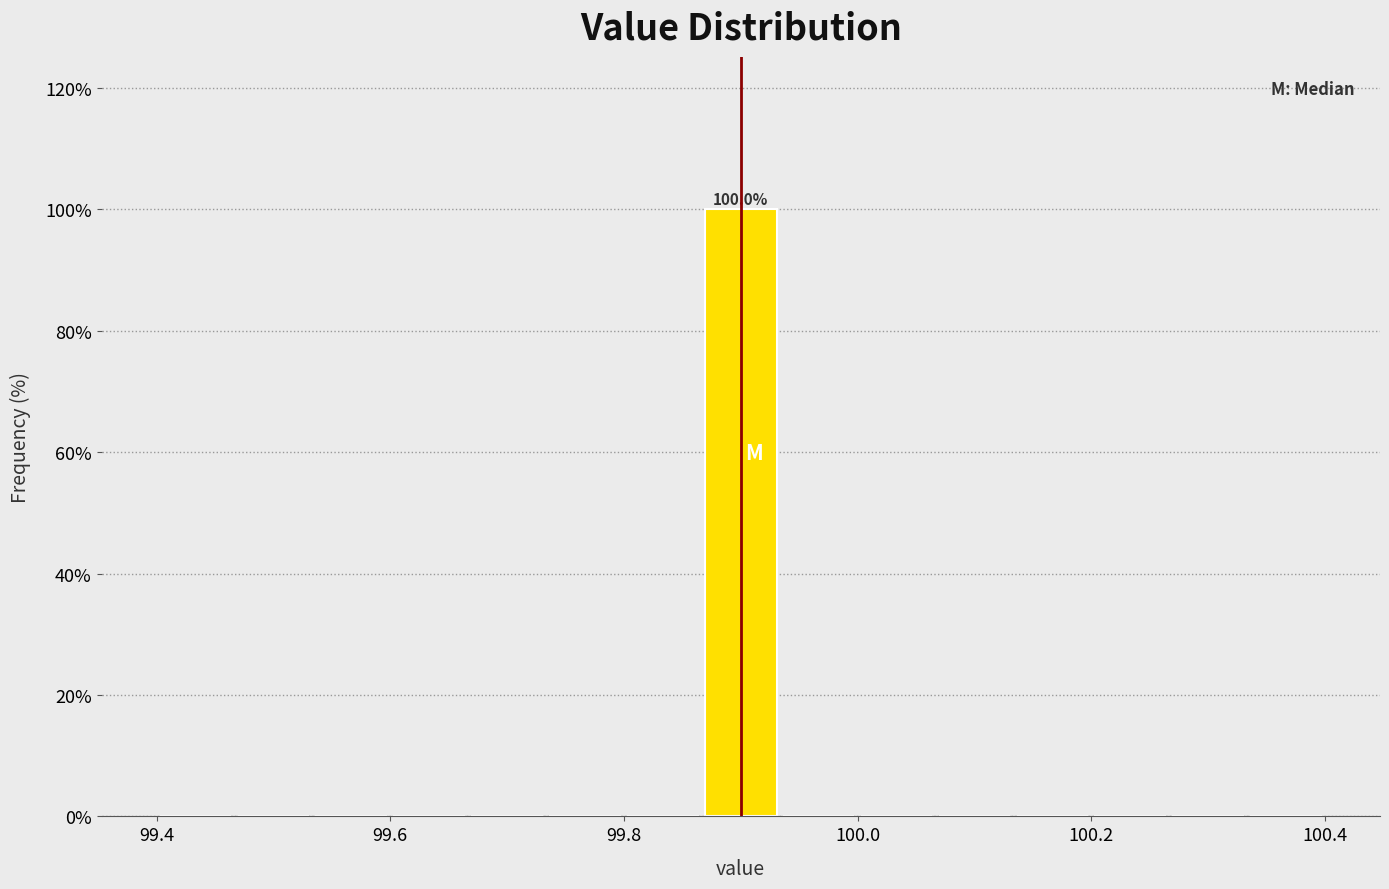

Read against the x-axis, roughly where is the centre of the tallest bar?

99.90